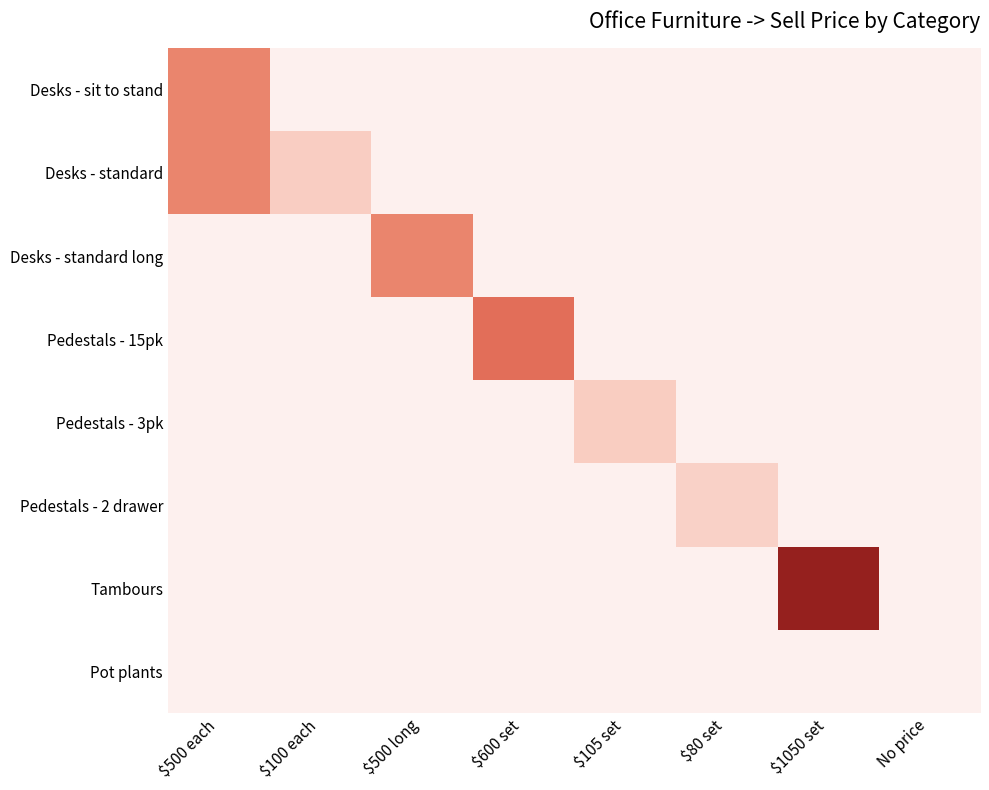

How many values in Desks - standard long are above zero?

1